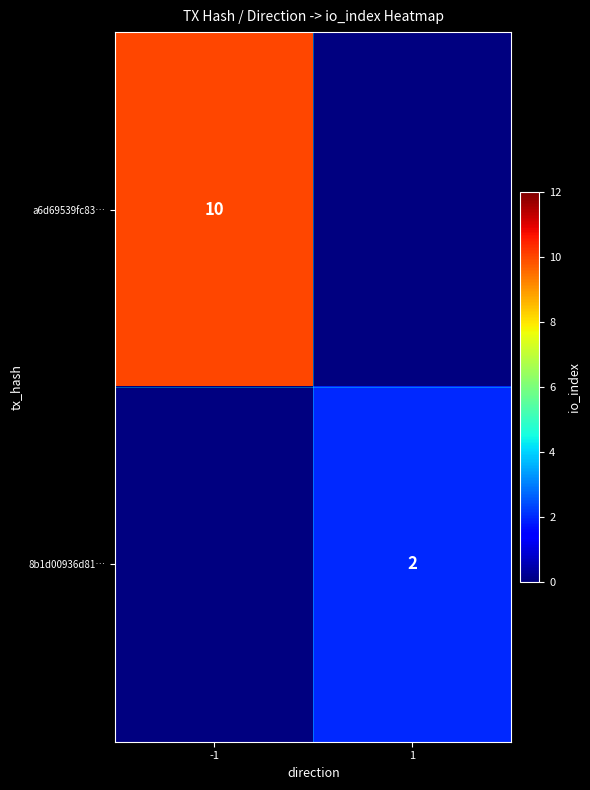

True or false: 8b1d00936d81… has a value of 2 at 1.

True